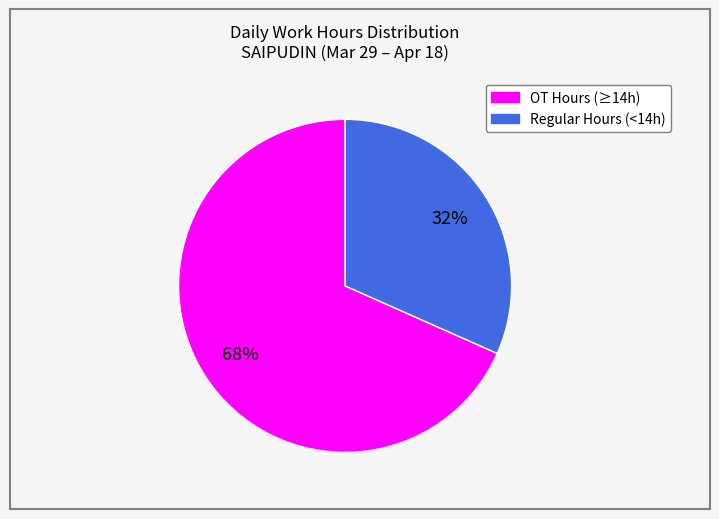

To the nearest percent, what is the average slice percentage?

50%